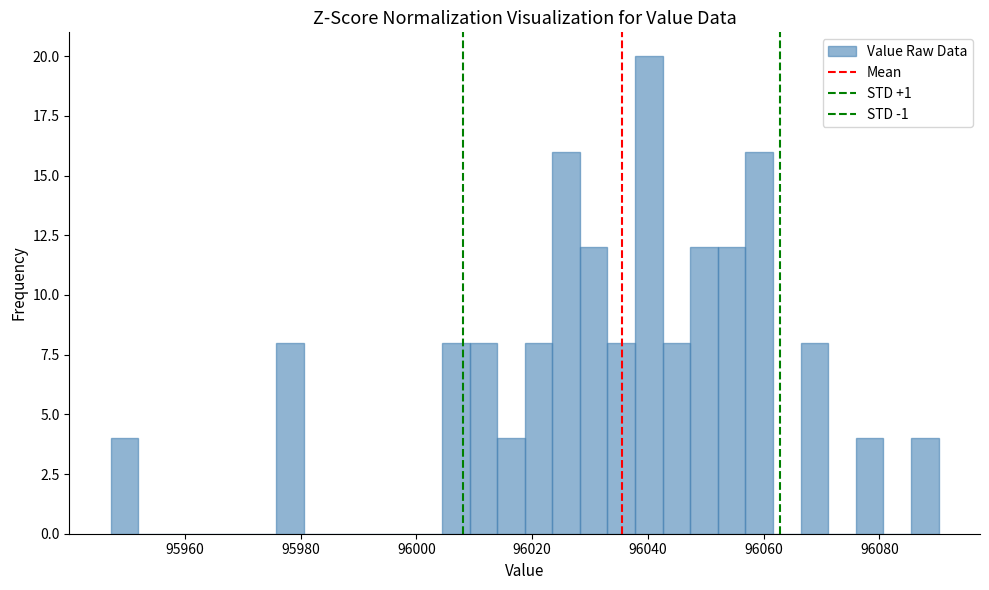

Read against the x-axis, roughly where is the centre of the tallest bar?

96040